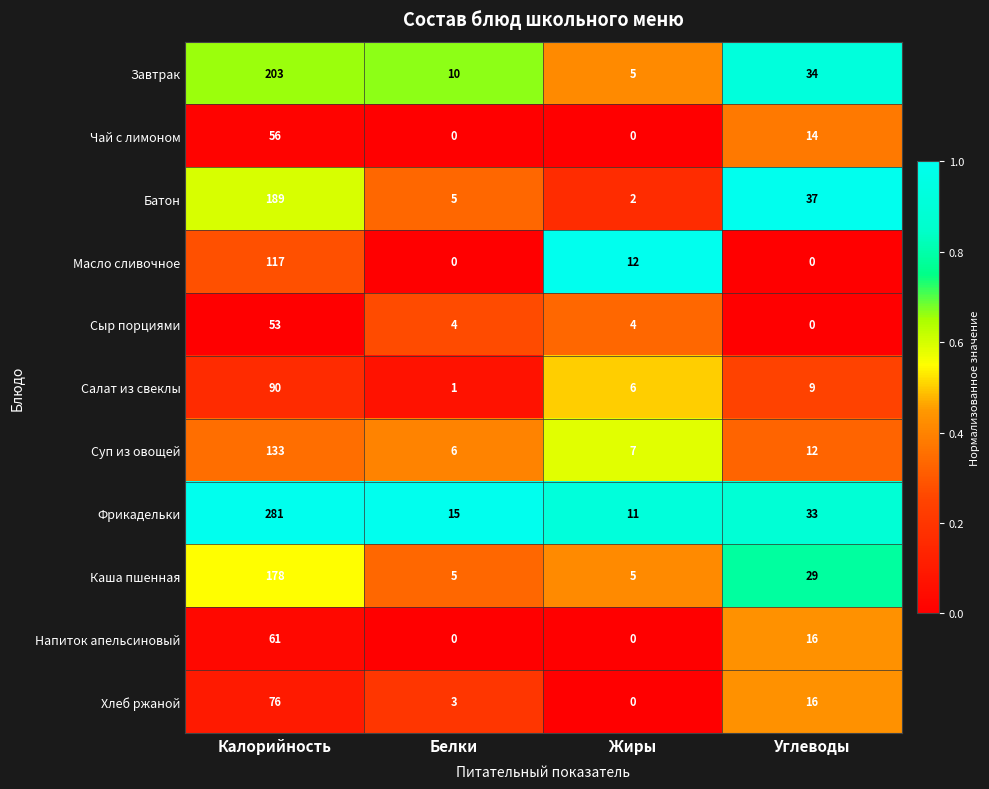

Which series has the largest total across all categories?

Фрикадельки